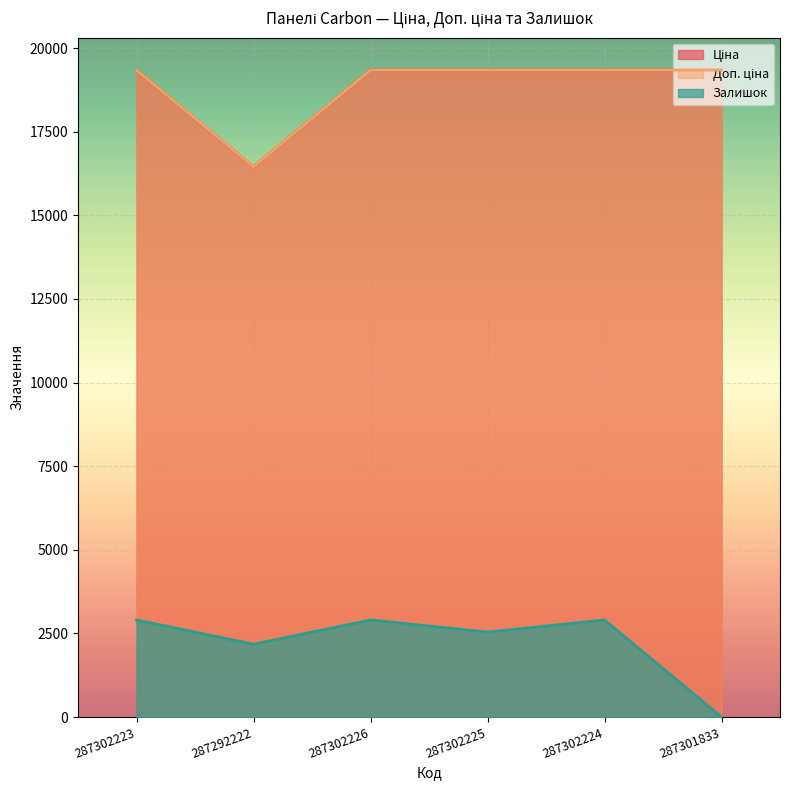

Does the chart display data point markers on the line(s)?

No